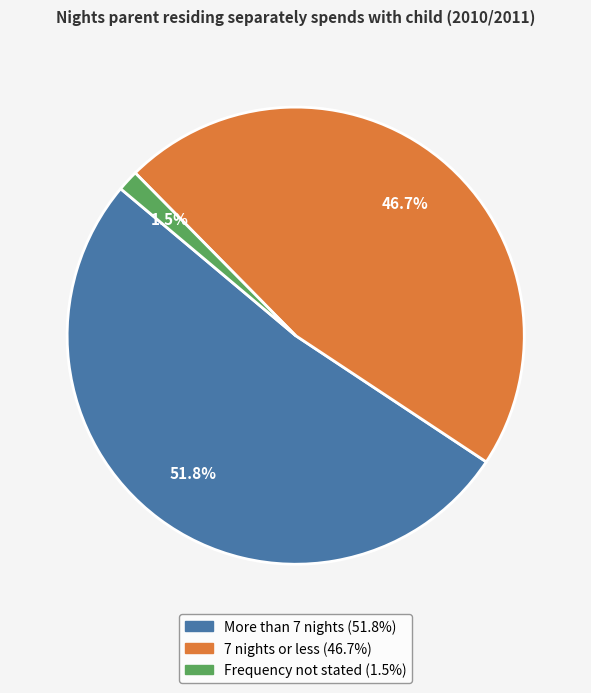

Which slice is the largest?

More than 7 nights